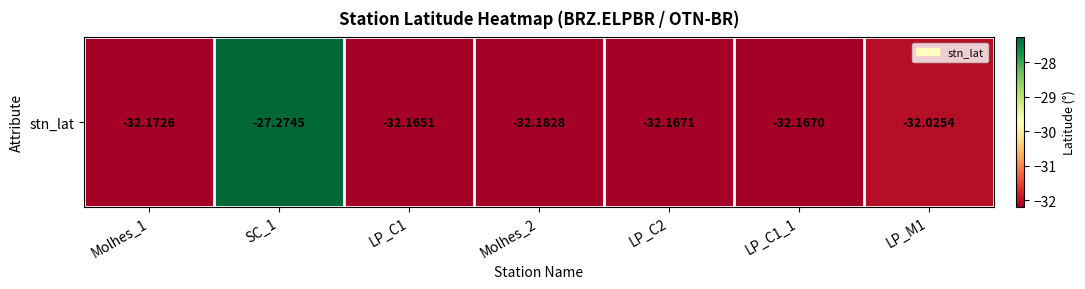

Is it true that the value at LP_C1_1 is -32.2?

True